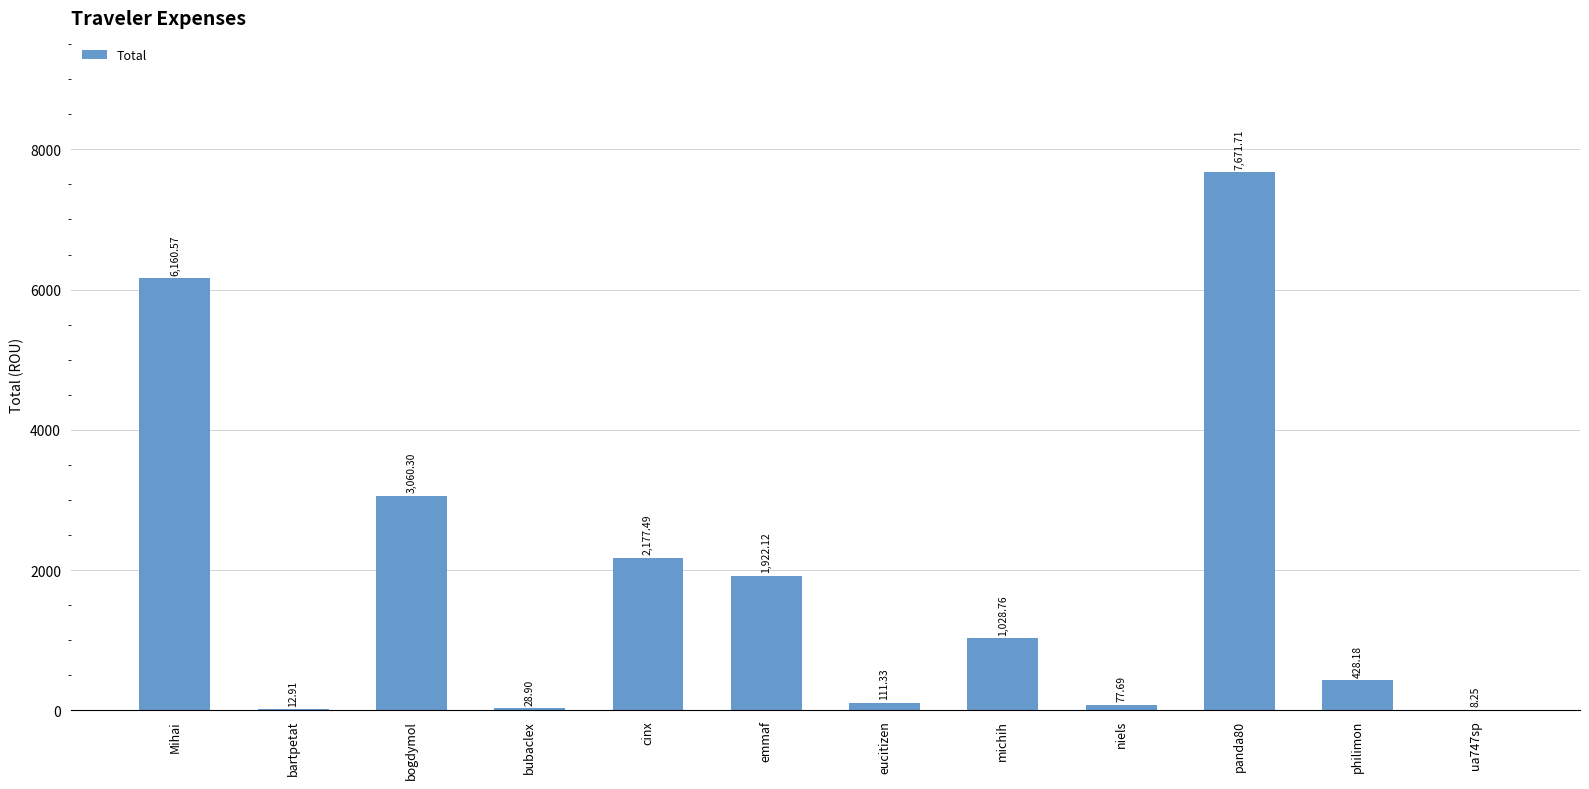

What is the change in value from eucitizen to michih?

+917.4